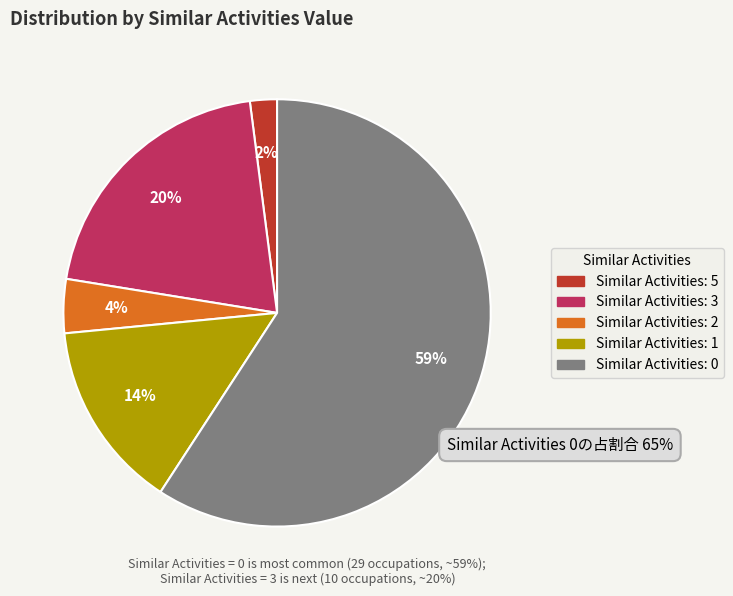

To the nearest percent, what percentage of the pie is Similar Activities: 1?

14%